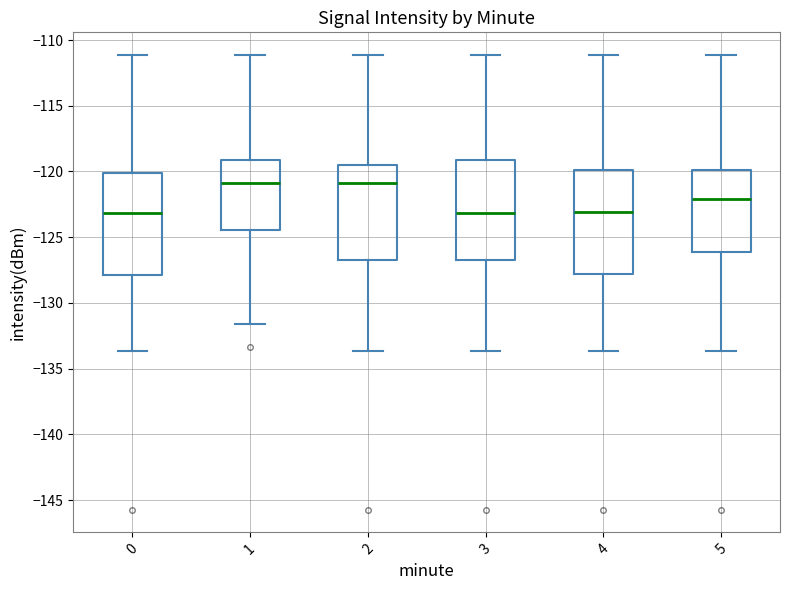

Where is the upper edge of the box at x = 3 on the y-axis? The values are not printed on the chart, so give them approximately, as read against the axis.

-119.0